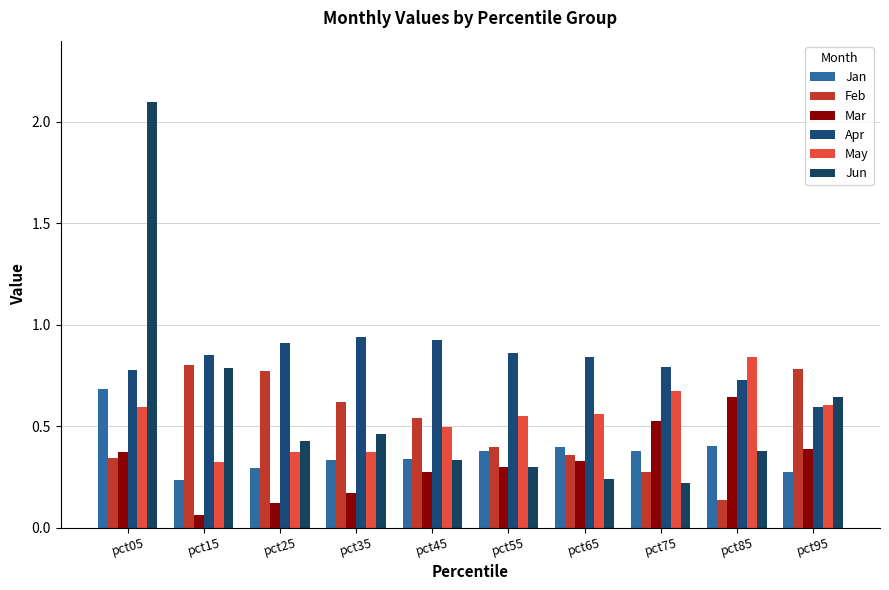

At which category is the sum across all series the highest?

pct05